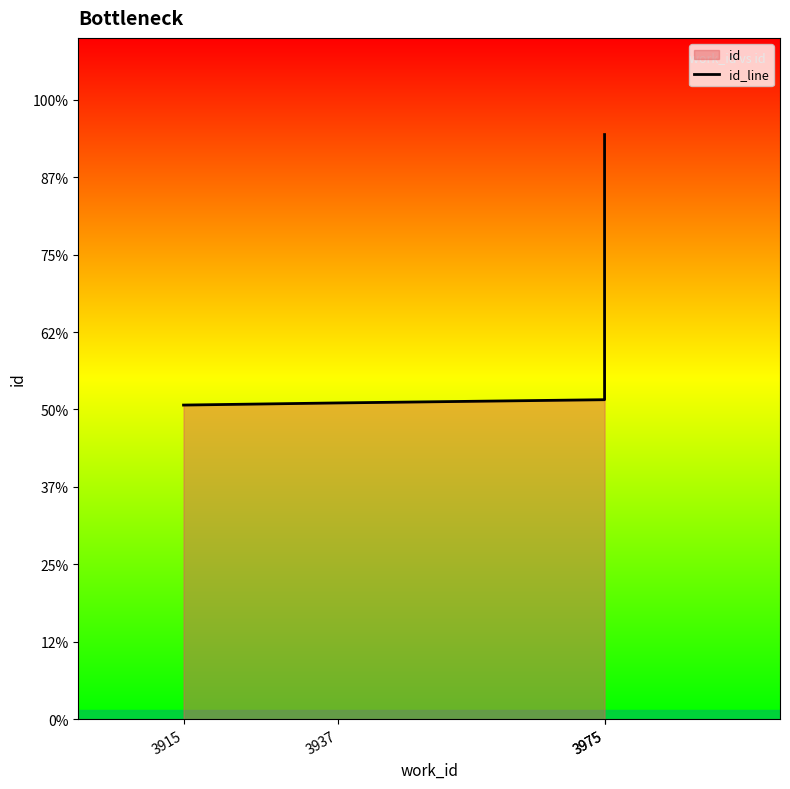

What is the difference between the maximum and minimum values?

8735